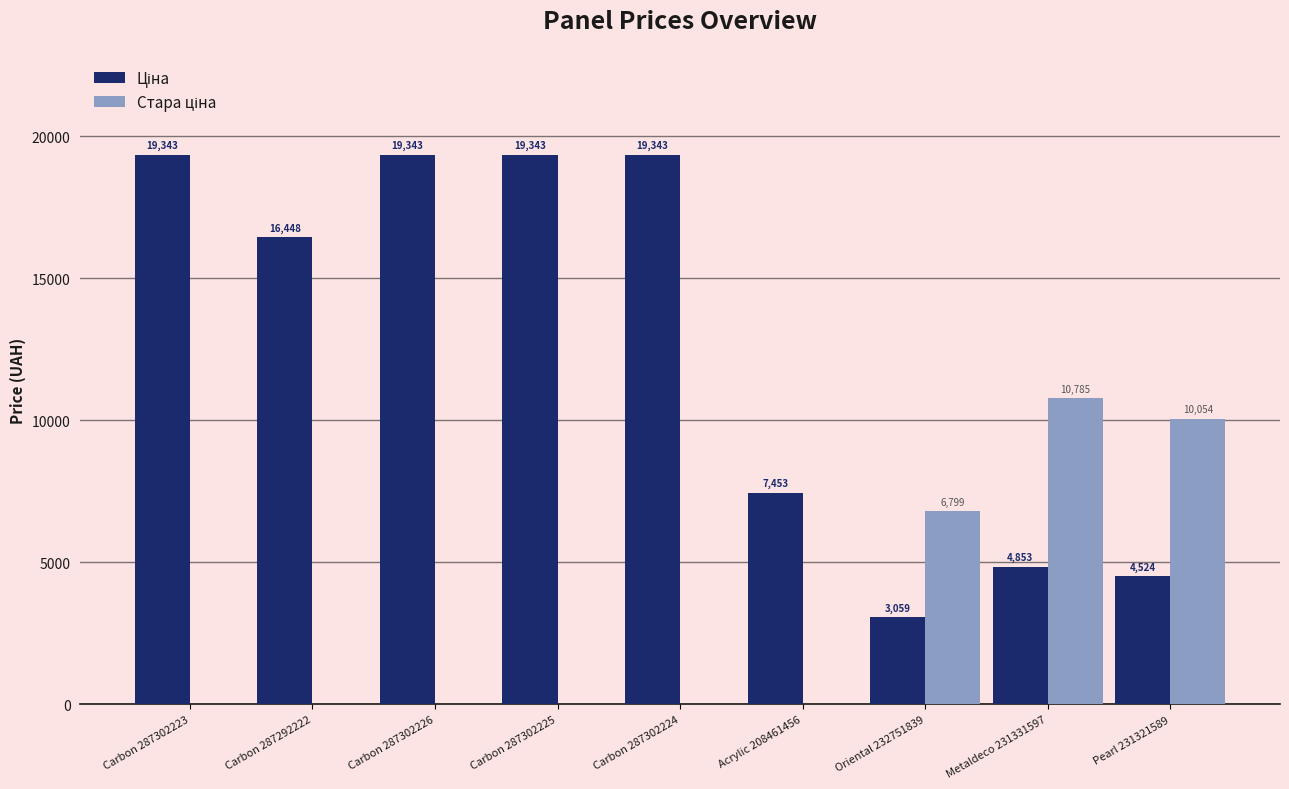

What is the maximum value shown in the chart?

19343.1